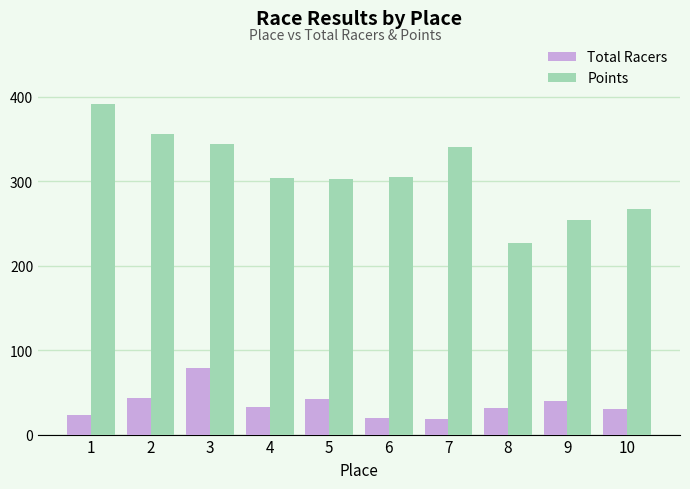

What is the value of the Total Racers bar at the 1st from the left?

23.0